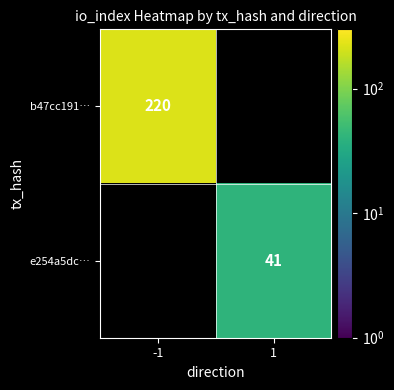

How many distinct data groups are displayed?

2